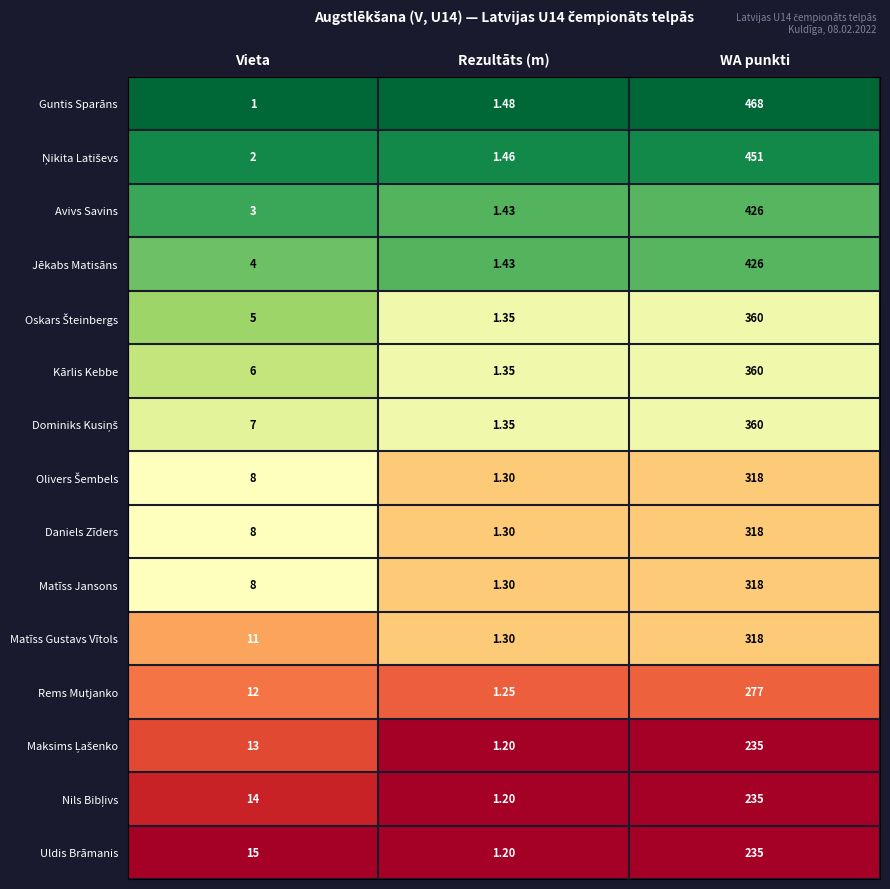

Count the number of data series in this chart.

15